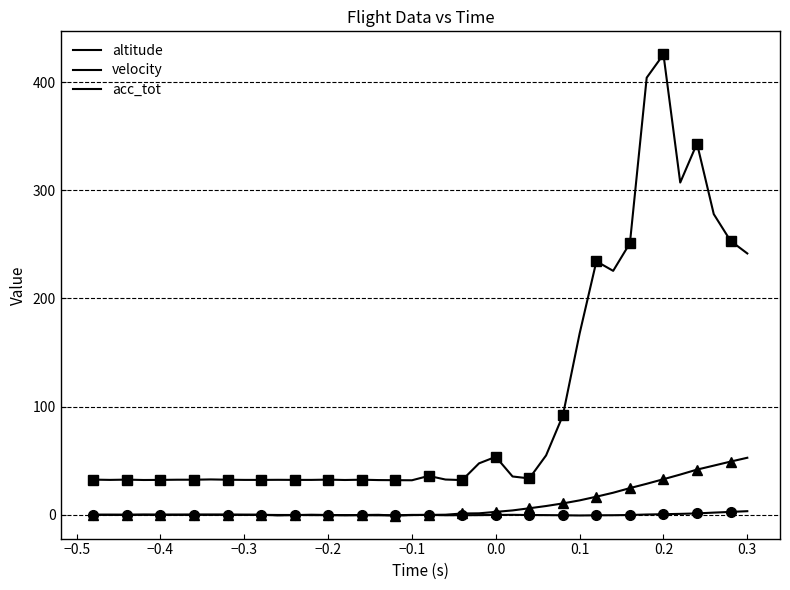

What is the value of the altitude point at the 3rd from the left?

-0.2